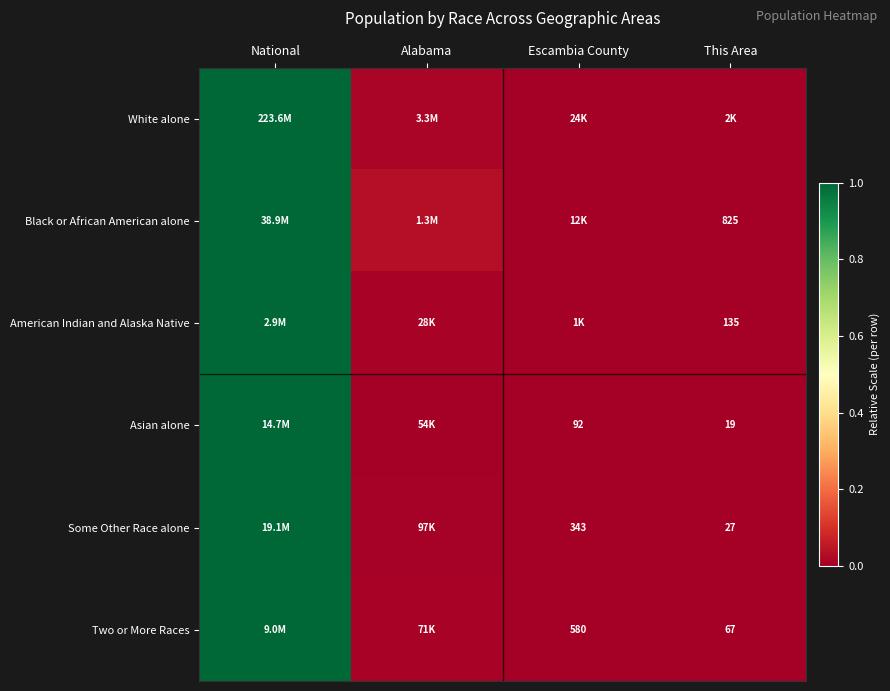

At how many categories does at least one series exceed 0?

3